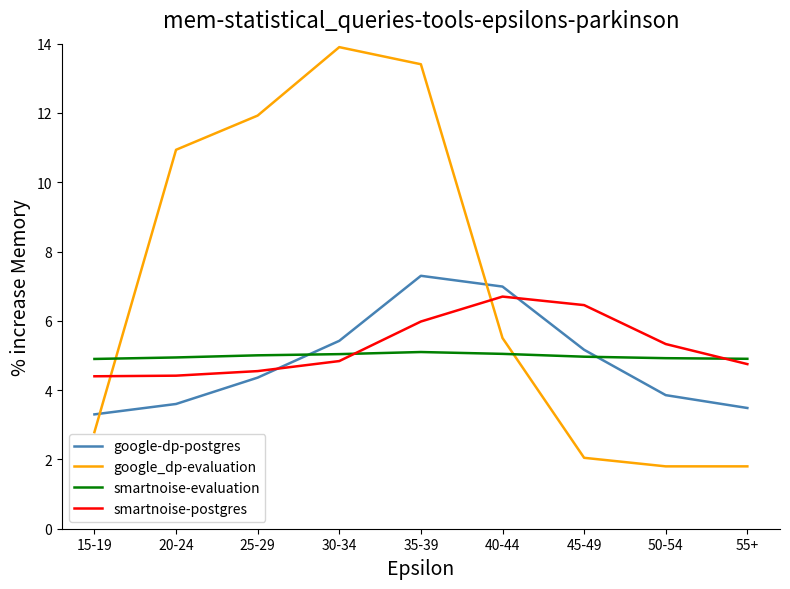

True or false: google_dp-evaluation has a value of 8.2 at 35-39.

False